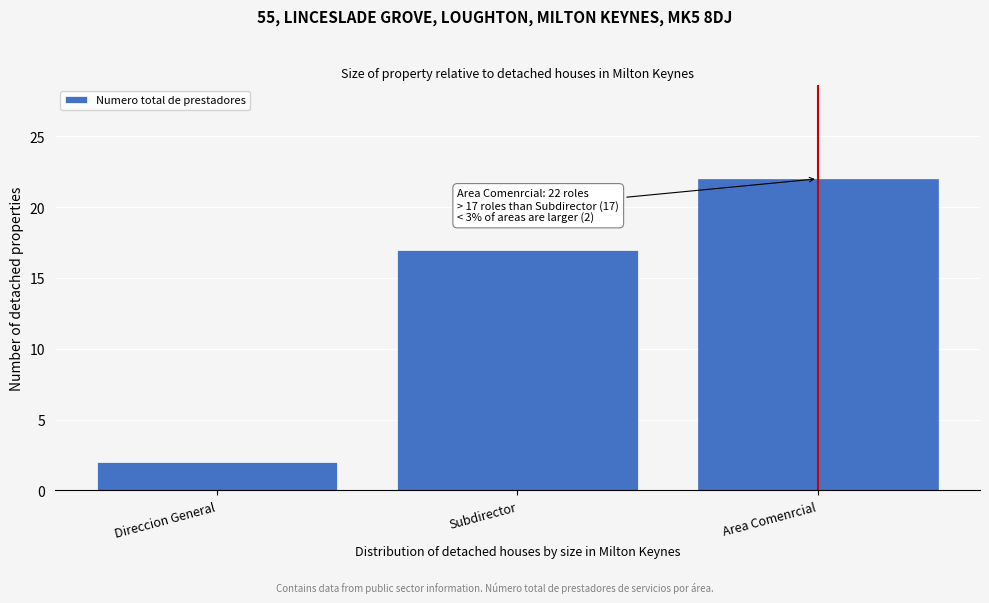

Reading left to right, list all the values displayed in this chart.

Direccion General=2	Subdirector=17	Area Comenrcial=22